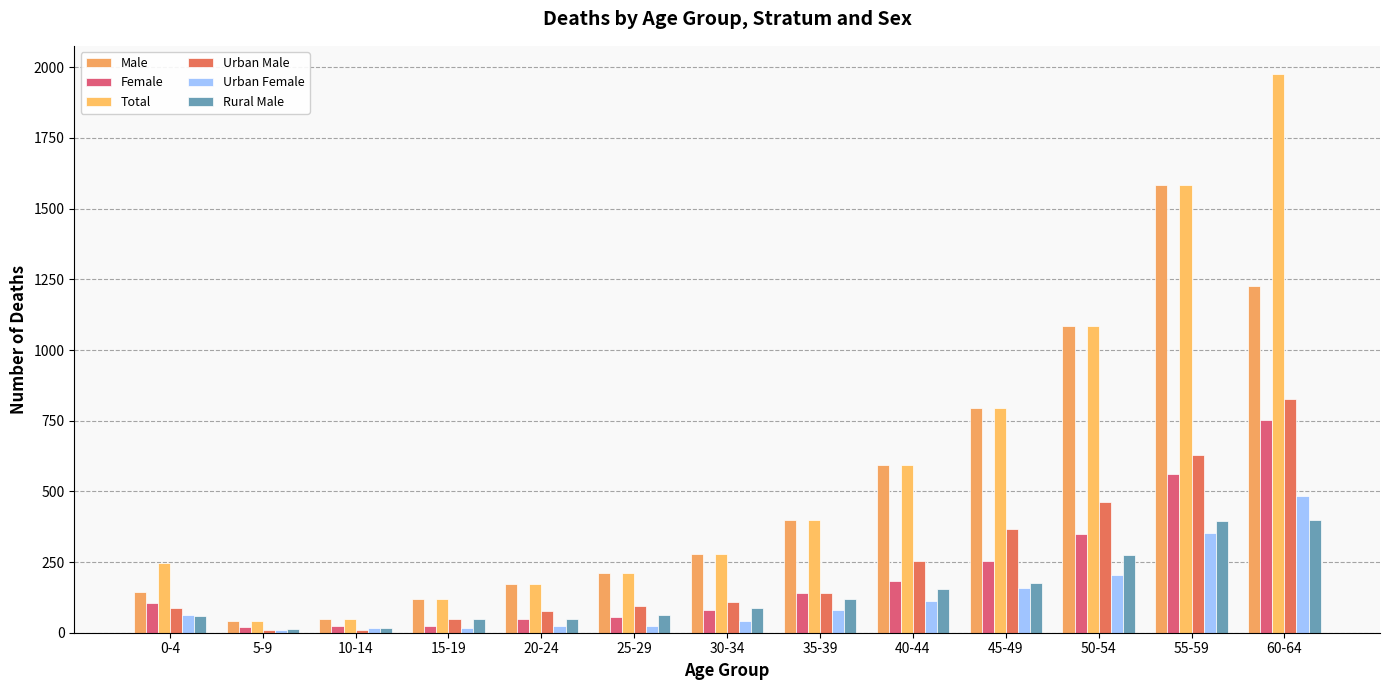

How many bars are there in total?

78